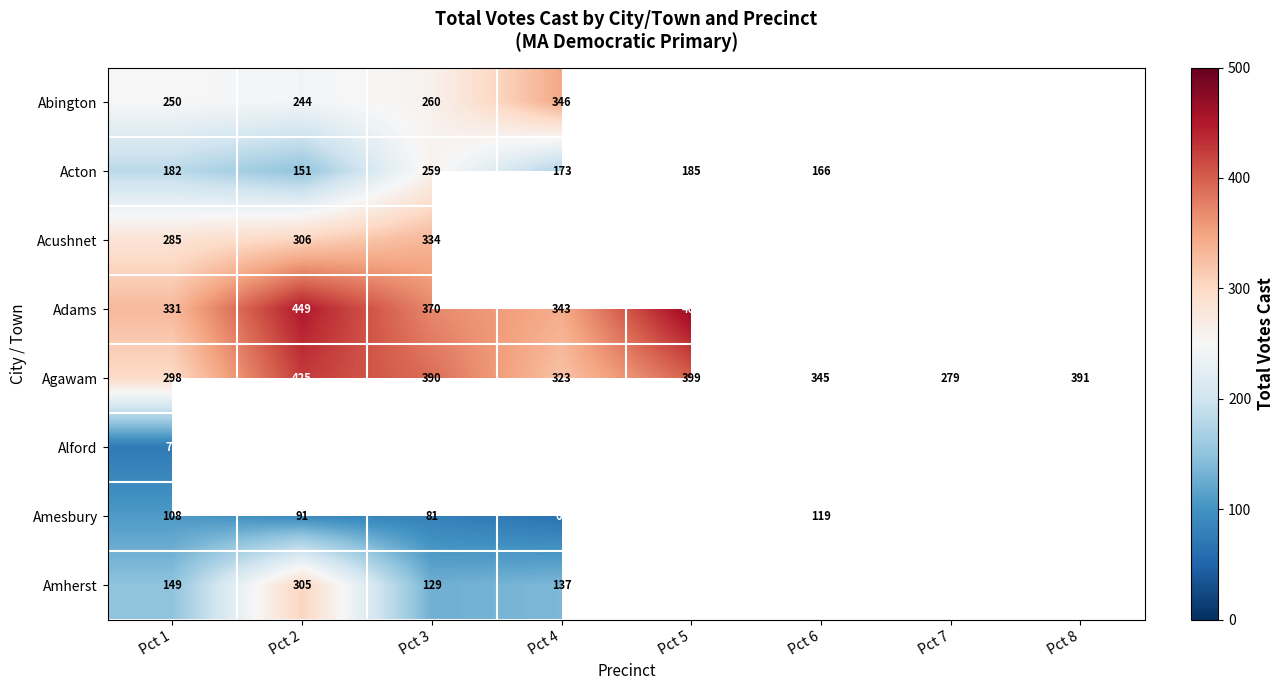

What is the difference between the Agawam values at Pct 4 and Pct 8?

68